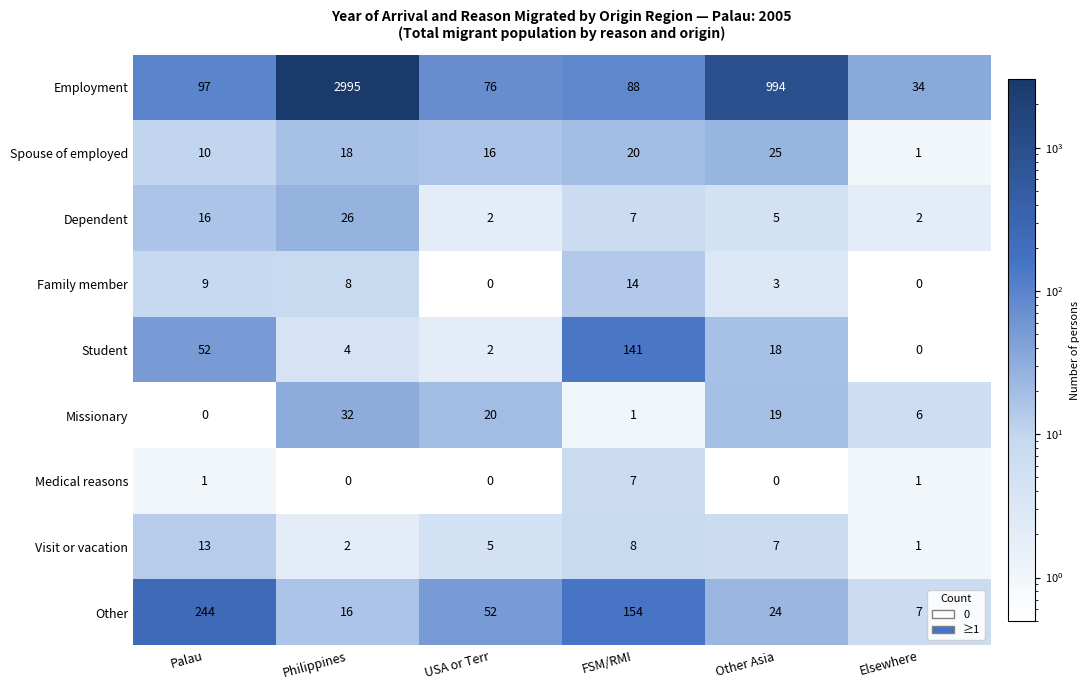

Which series has the largest range (max minus min)?

Employment